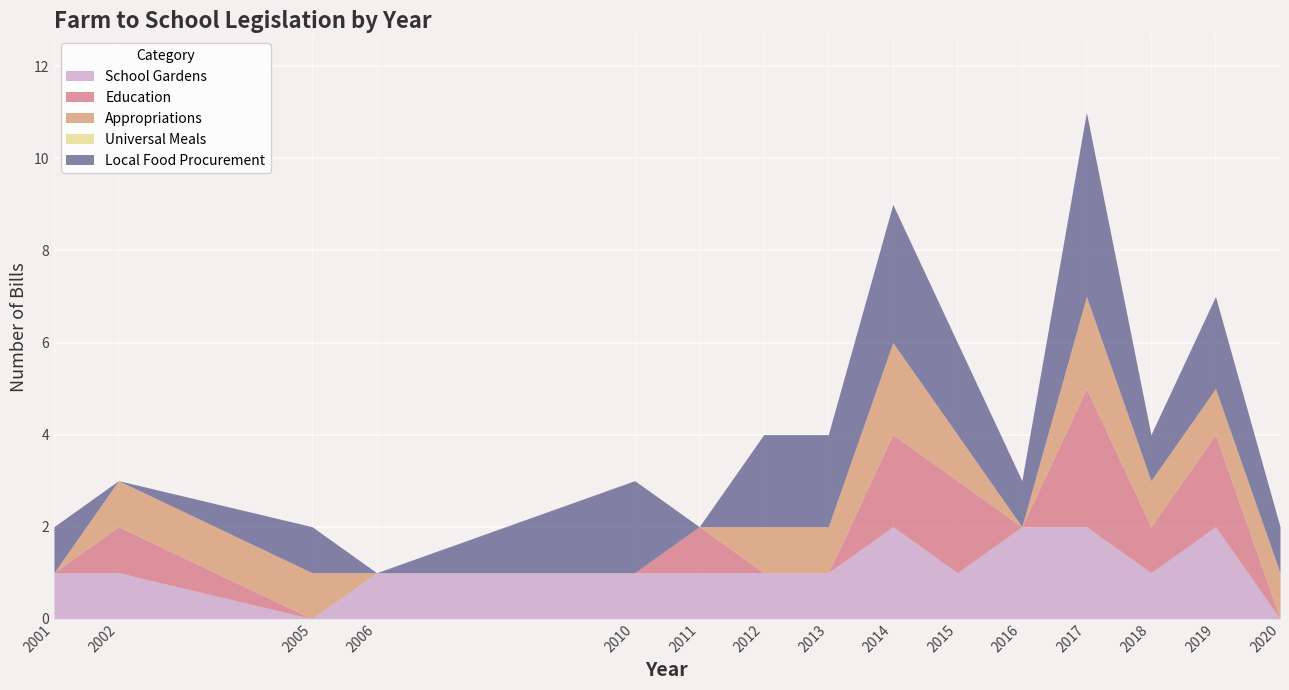

How many interior local peaks does the appropriations series have?

2